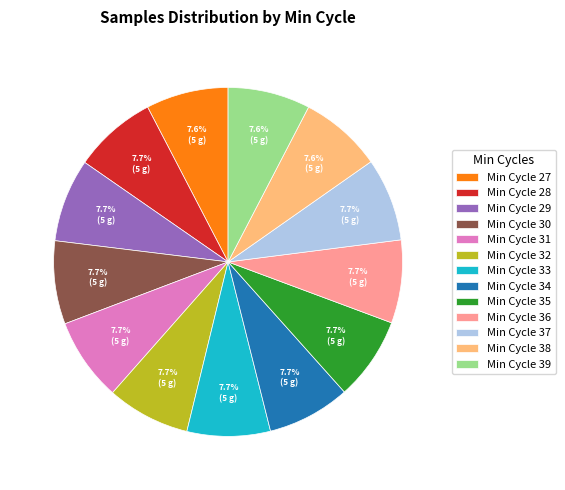

To the nearest percent, what is the average slice percentage?

8%